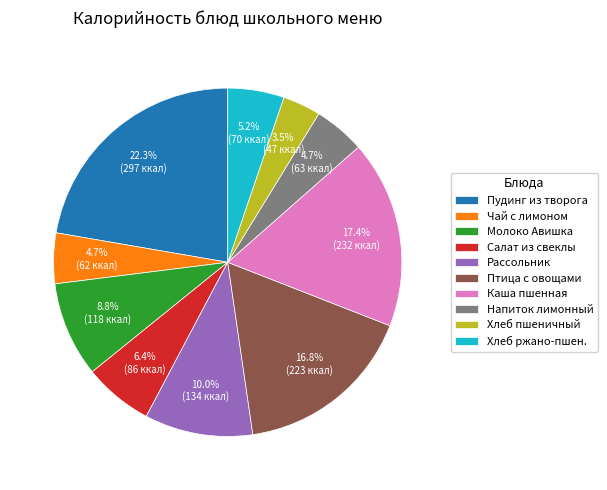

Is there a majority slice in this chart?

No